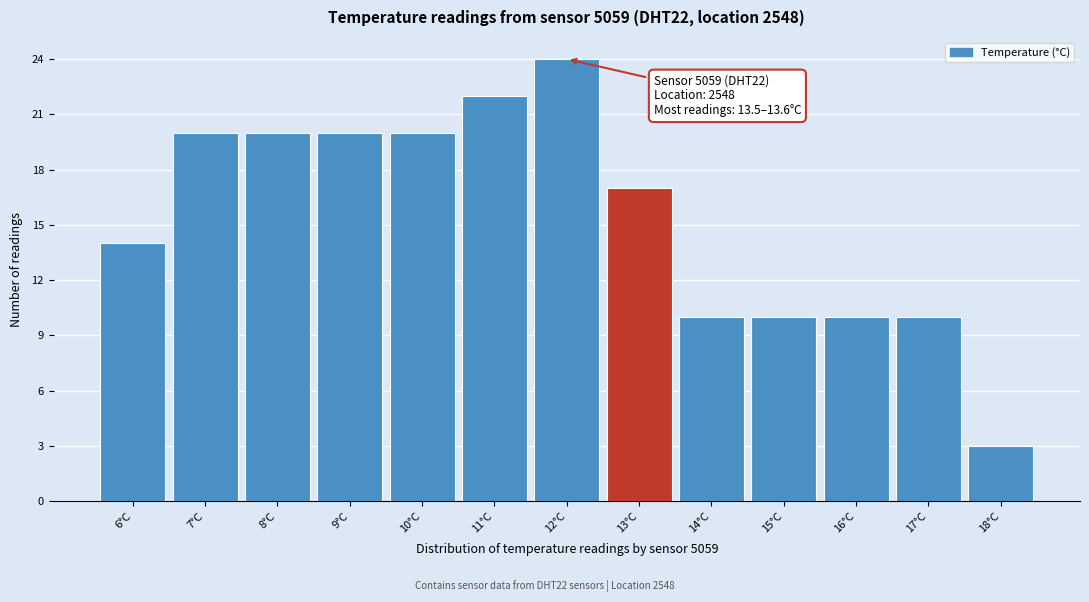

Reading left to right, list all the values displayed in this chart.

6°C=14	7°C=20	8°C=20	9°C=20	10°C=20	11°C=22	12°C=24	13°C=17	14°C=10	15°C=10	16°C=10	17°C=10	18°C=3